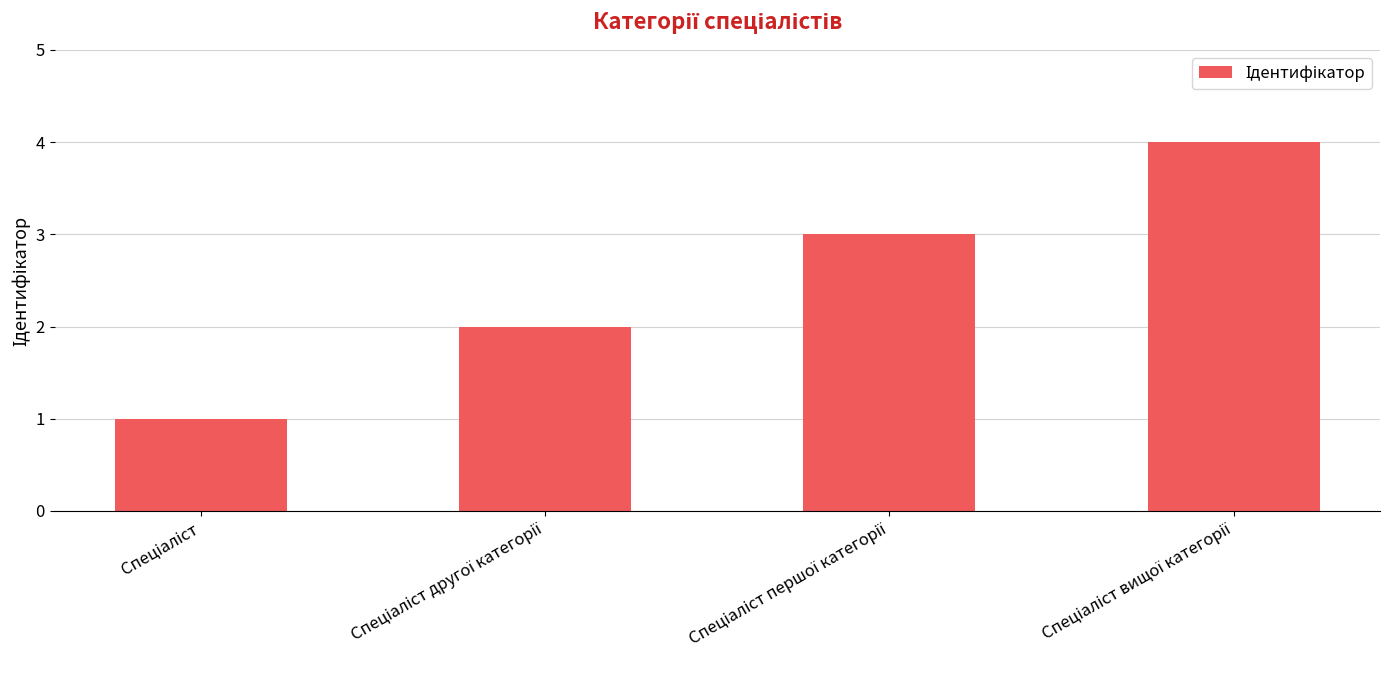

Count the number of data series in this chart.

1